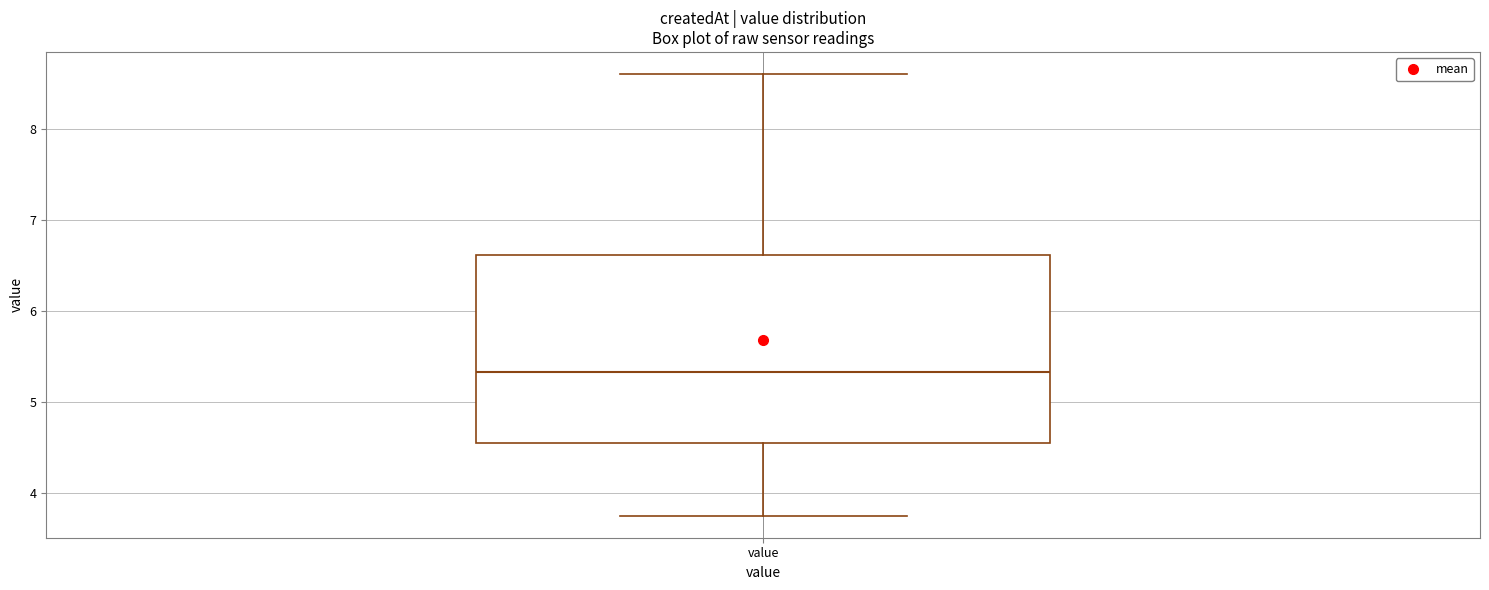

Read this box plot against the y-axis: the position of the median line, the range covered by the box, and the ends of both whiskers. The values are not printed on the chart, so give them approximately, as read against the axis.

median 5.3, box 4.5 to 6.6, whiskers 3.8 to 8.6